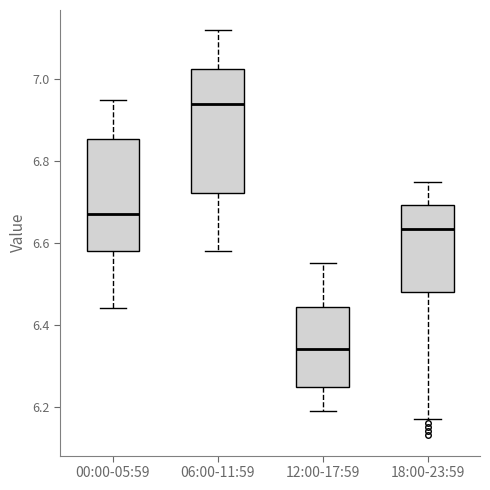

Which box's median line is the lowest?

12:00-17:59